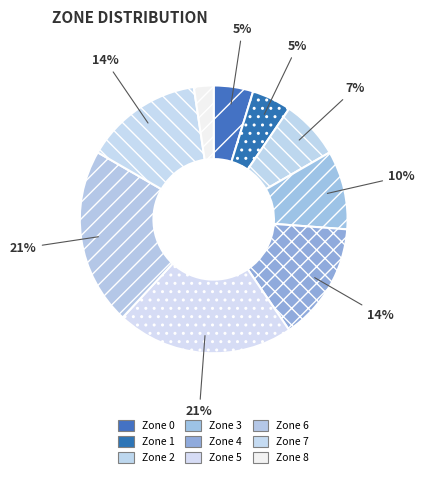

What percentage is NOT represented by Zone 7?

85.7%